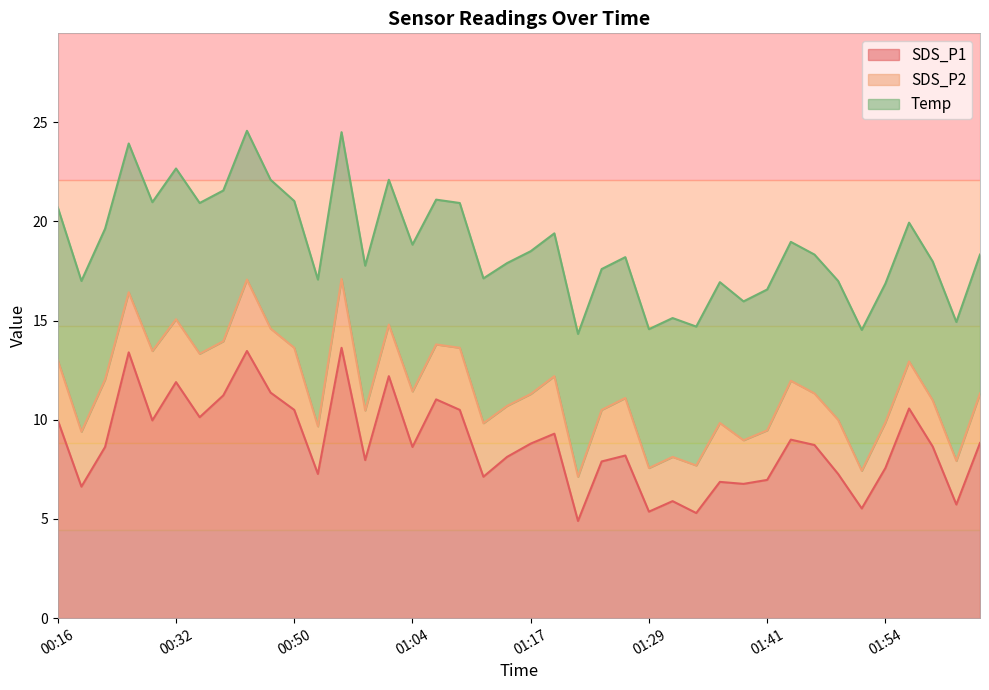

What is the total value across all series at 01:29?

14.6